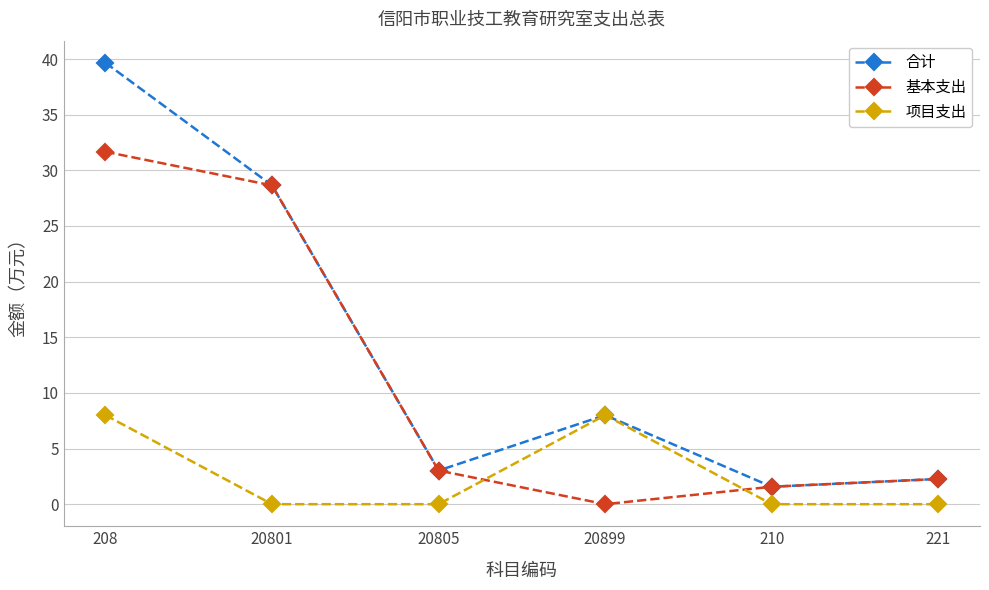

True or false: 项目支出 has a value of 11.7 at 208.

False